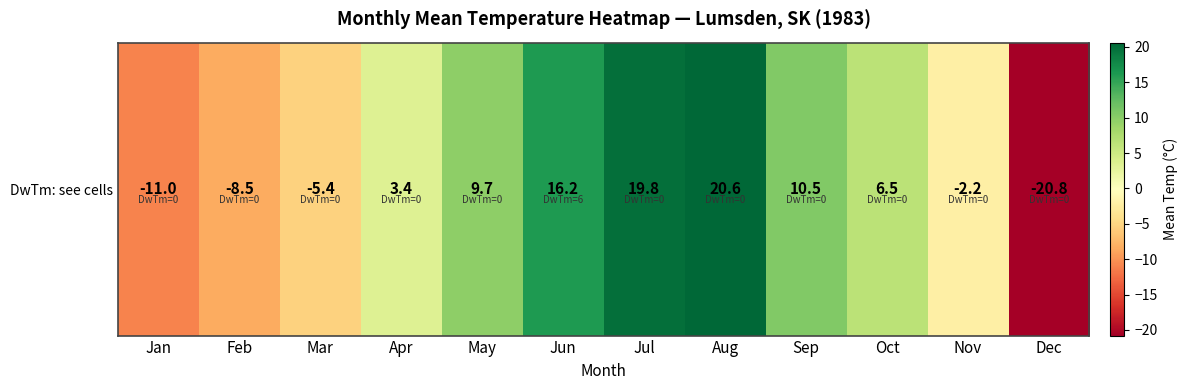

Reading right to left, extract all data points from this chart.

-20.8	-2.2	6.5	10.5	20.6	19.8	16.2	9.7	3.4	-5.4	-8.5	-11.0